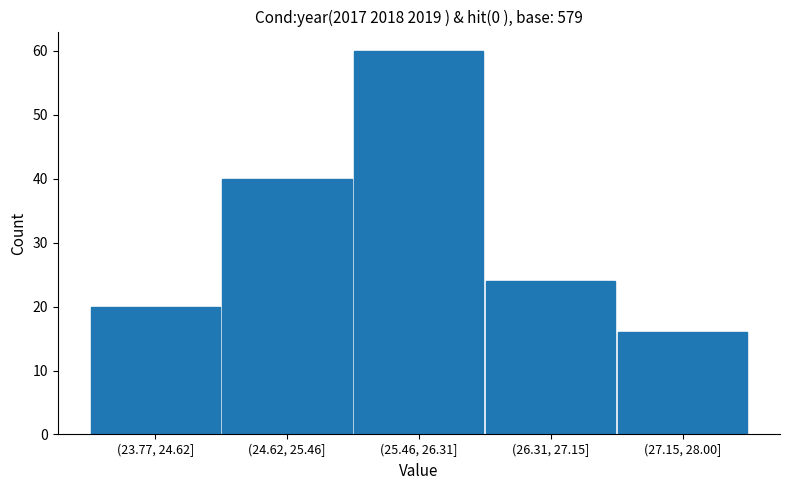

Reading left to right, what are all the values shown in this chart?

20	40	60	24	16